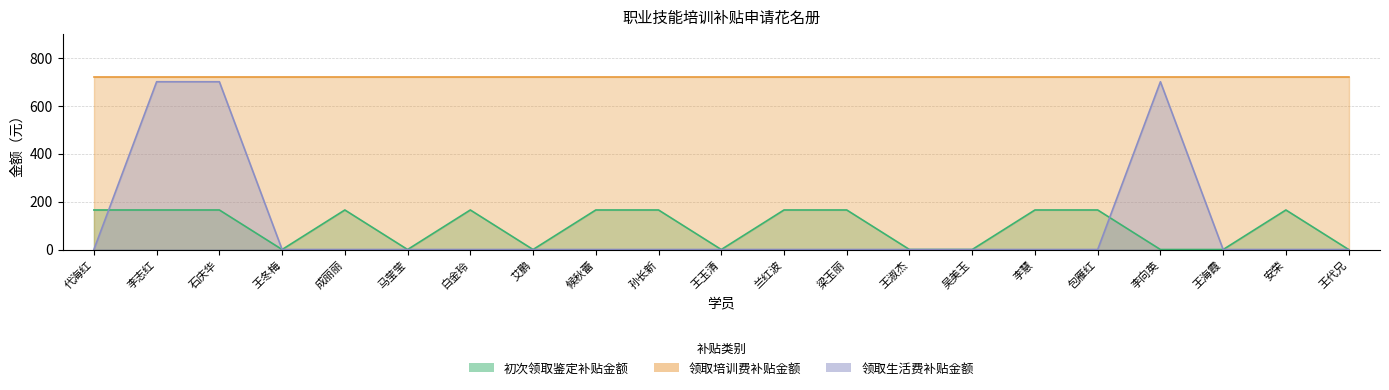

True or false: 初次领取鉴定补贴金额 has more than 2 interior local peaks.

True